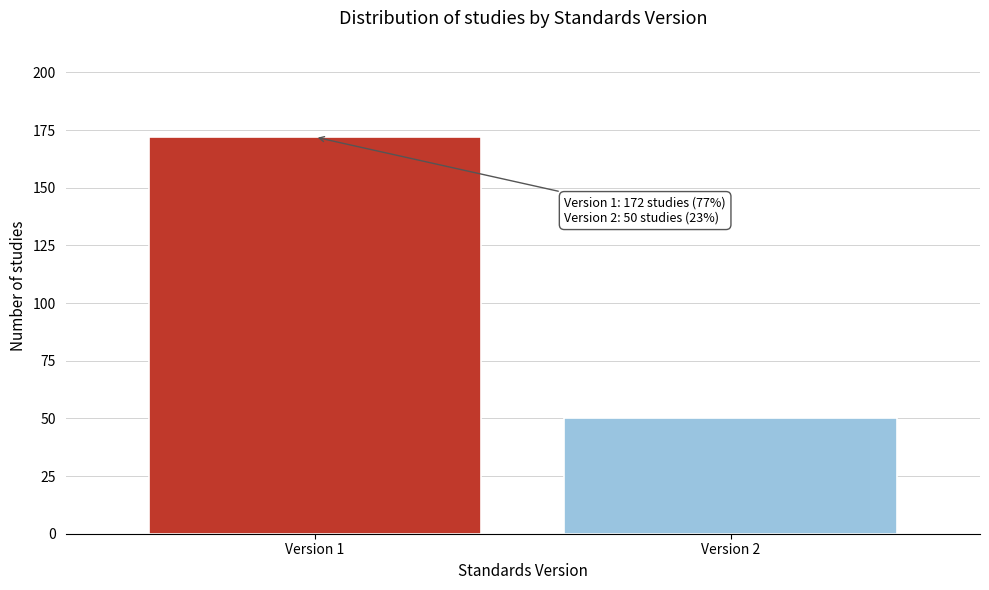

Reading left to right, what are all the values shown in this chart?

172	50